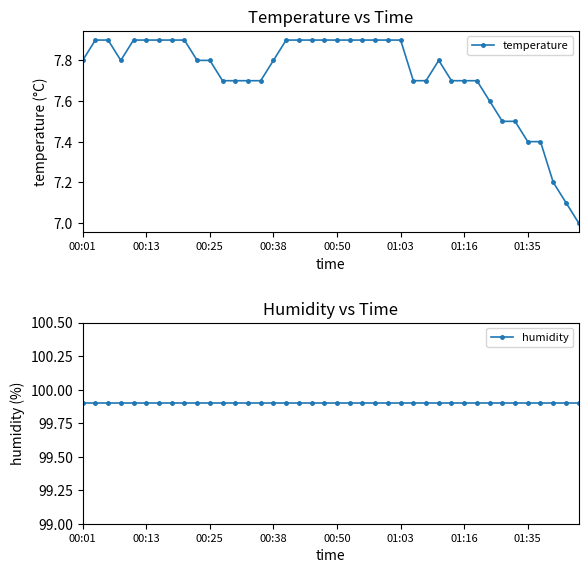

Which series has the largest total across all categories?

humidity